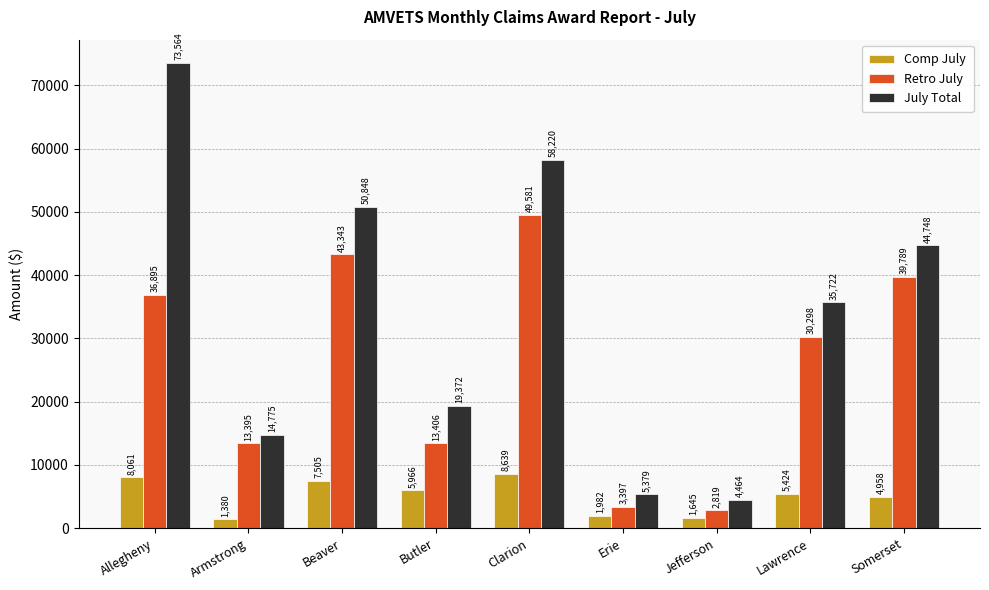

The value of Retro July at Erie is 3397.4. True or false?

True